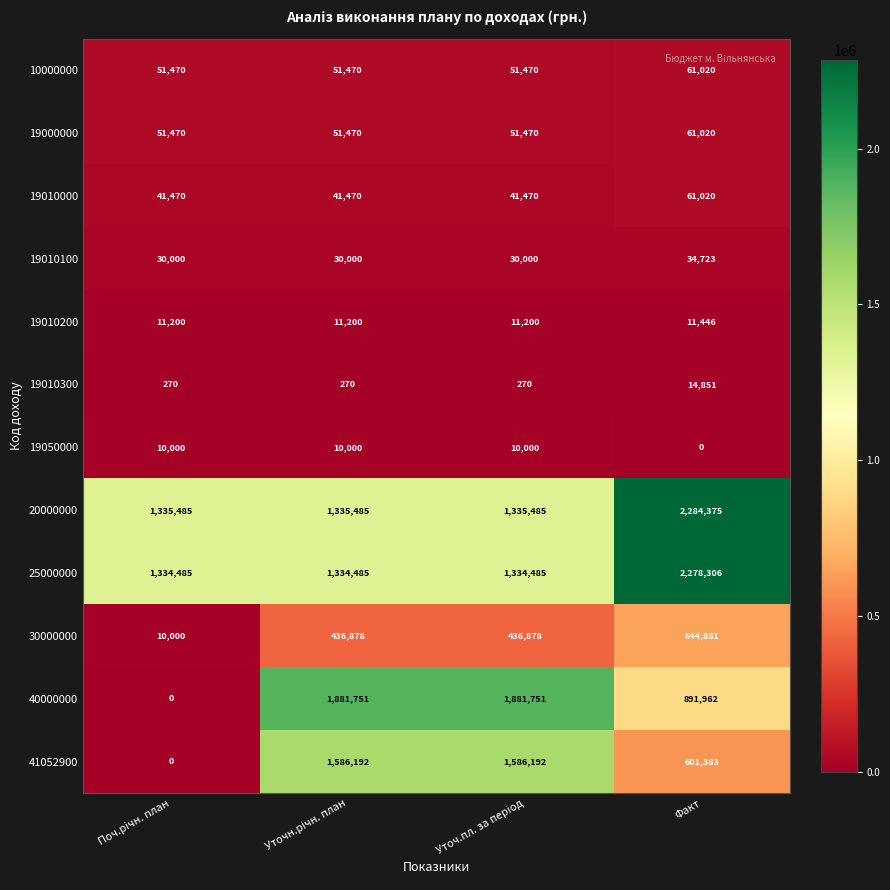

The value of 19010000 at Факт is 108881. True or false?

False